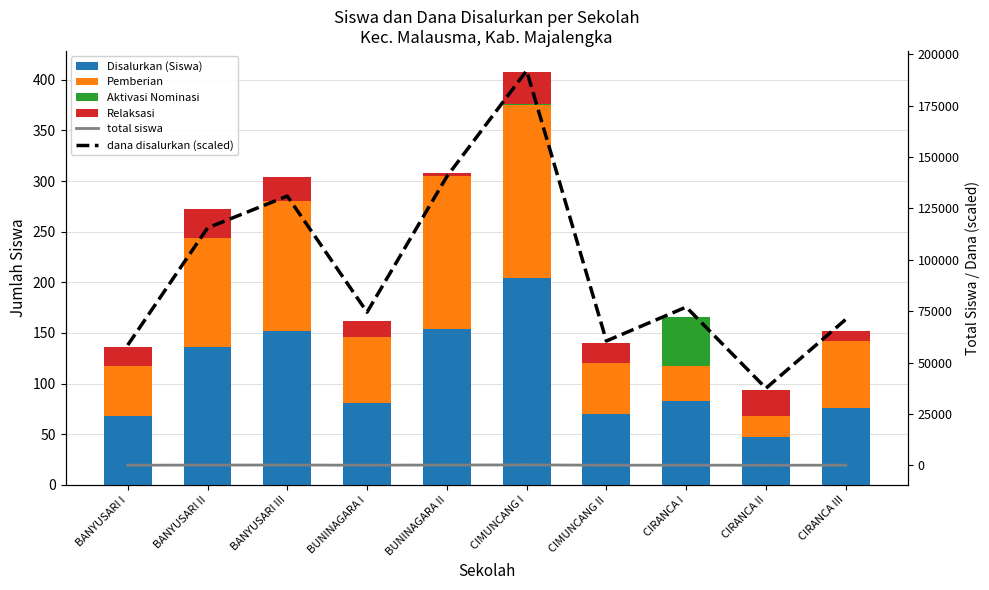

What is the sum of the Pemberian values at BUNINAGARA II and BANYUSARI II?

259